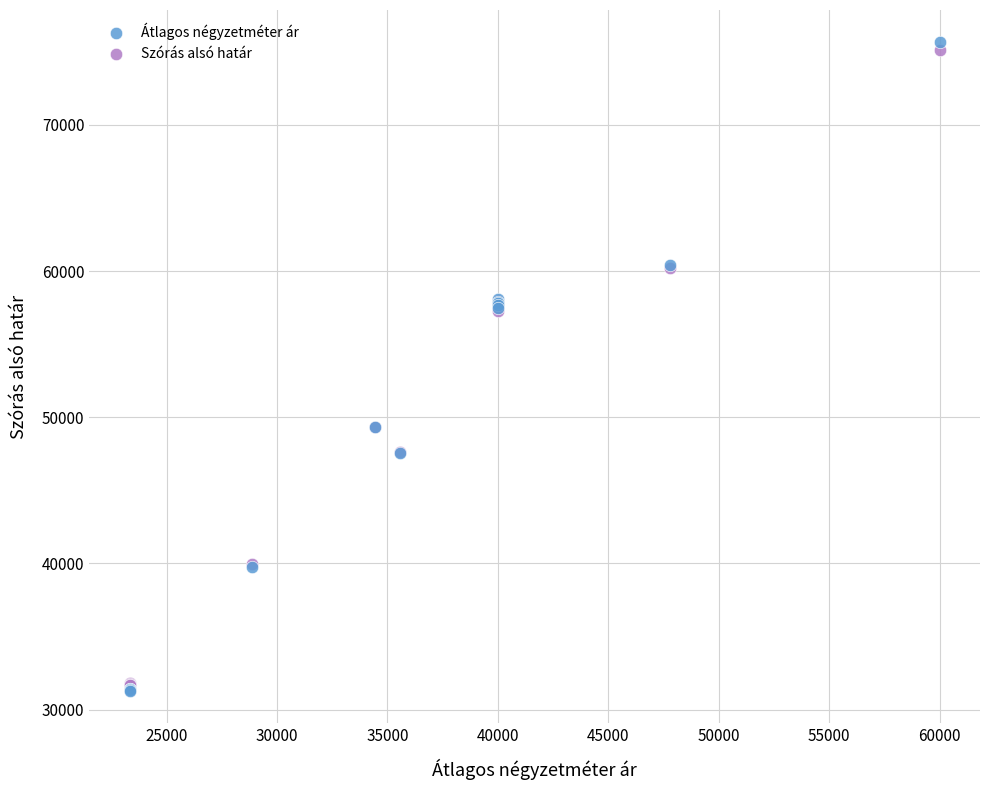

Which series contains the highest Y value?

Átlagos négyzetméter ár